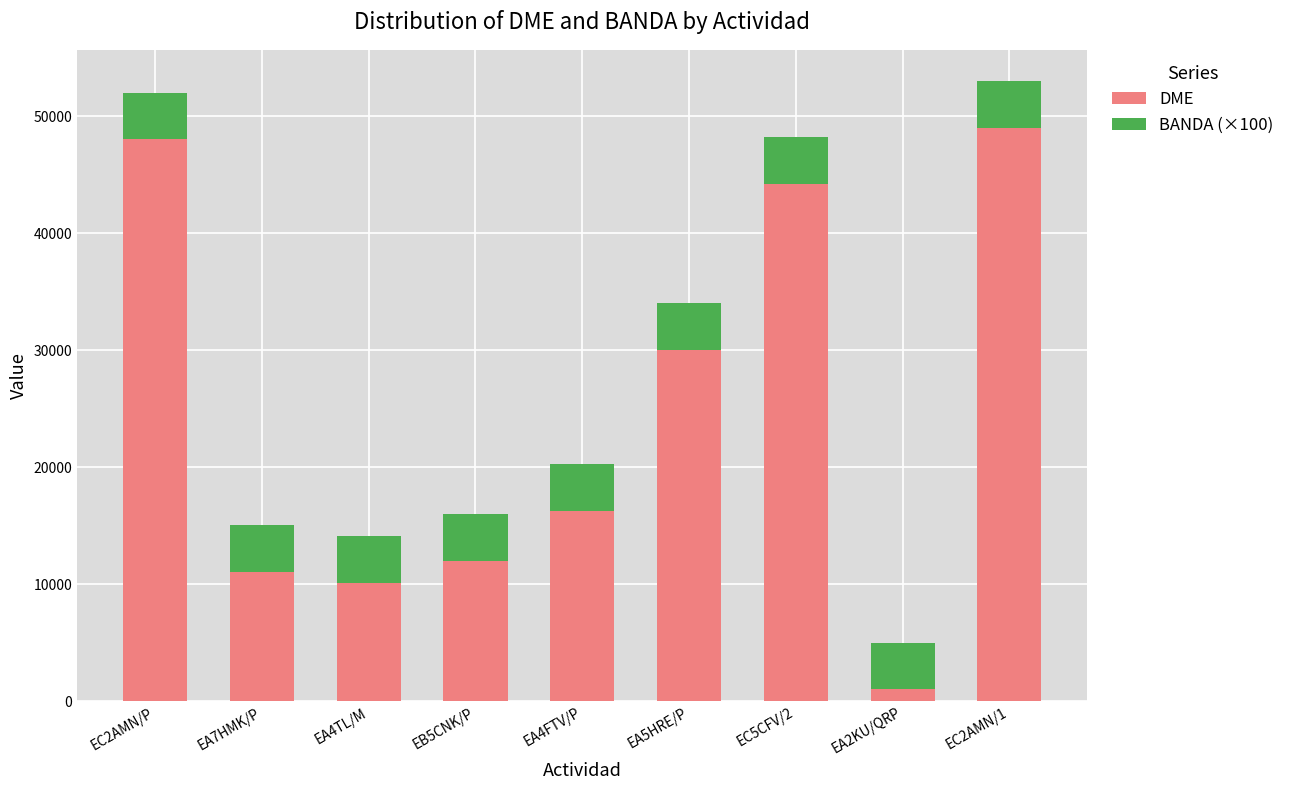

What is the difference between the second highest and minimum values in the DME series?

47017